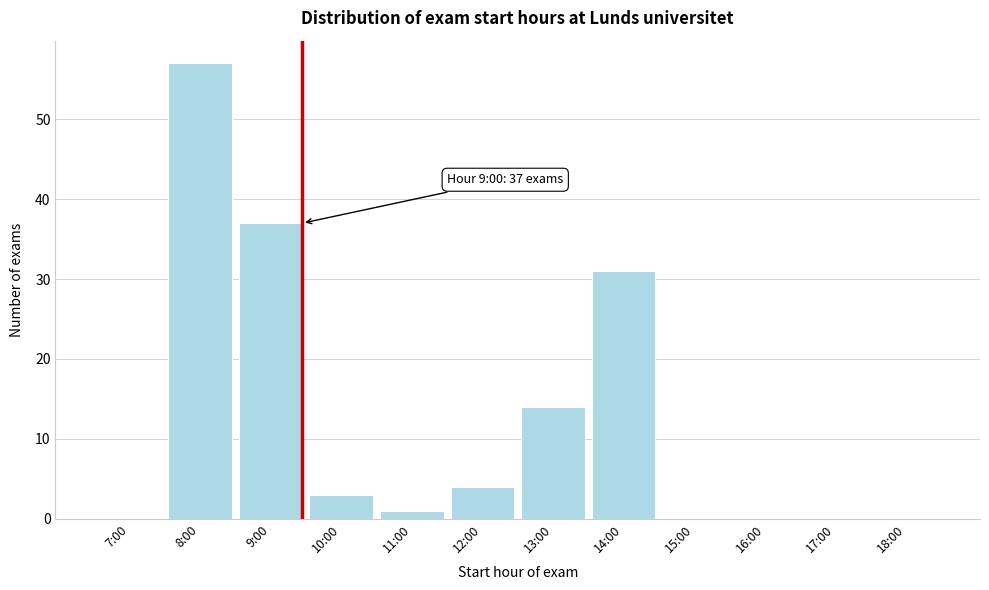

Reading left to right, what are all the values shown in this chart?

7:00=0	8:00=57	9:00=37	10:00=3	11:00=1	12:00=4	13:00=14	14:00=31	15:00=0	16:00=0	17:00=0	18:00=0